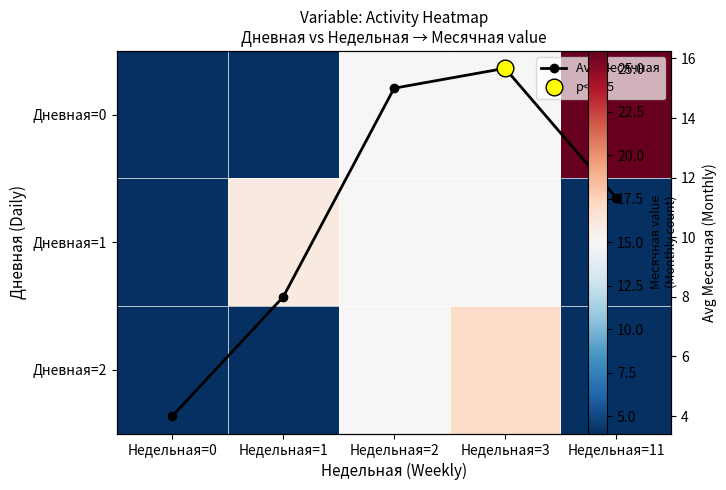

Rank the series by their maximum value, from lowest to highest.

Avg Месячная, Дневная=1, Дневная=2, Дневная=0